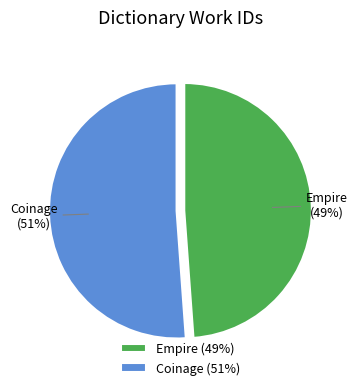

True or false: Empire accounts for 49% of the total.

True